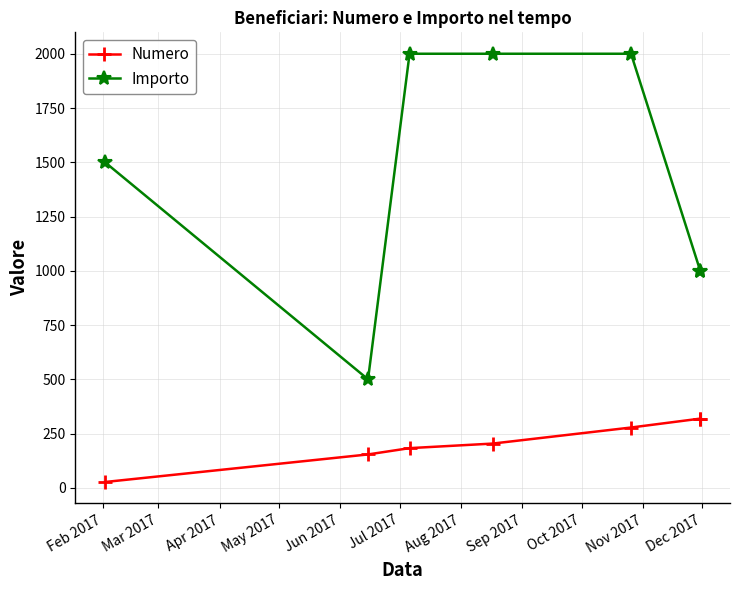

What is the value of the Numero point at the 3rd from the left?

183